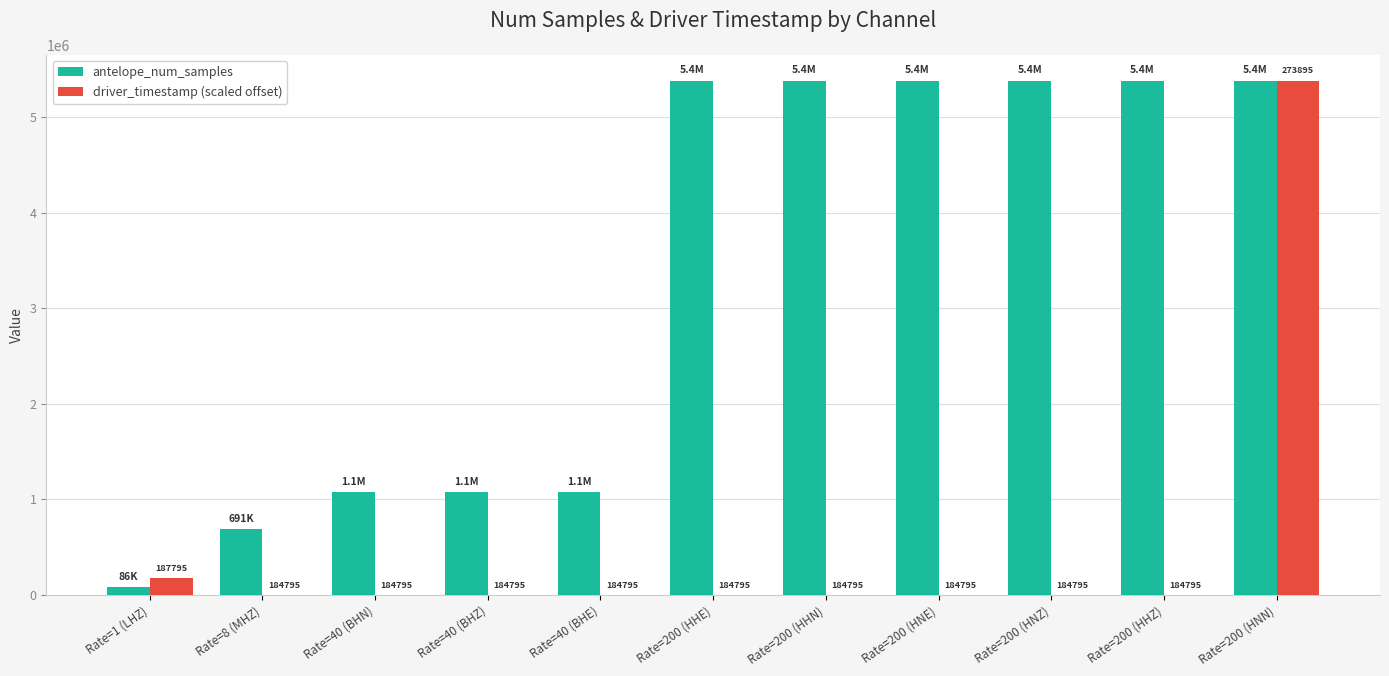

Between Rate=40 (BHZ) and Rate=200 (HNN), which series saw the biggest shift?

driver_timestamp (scaled offset)